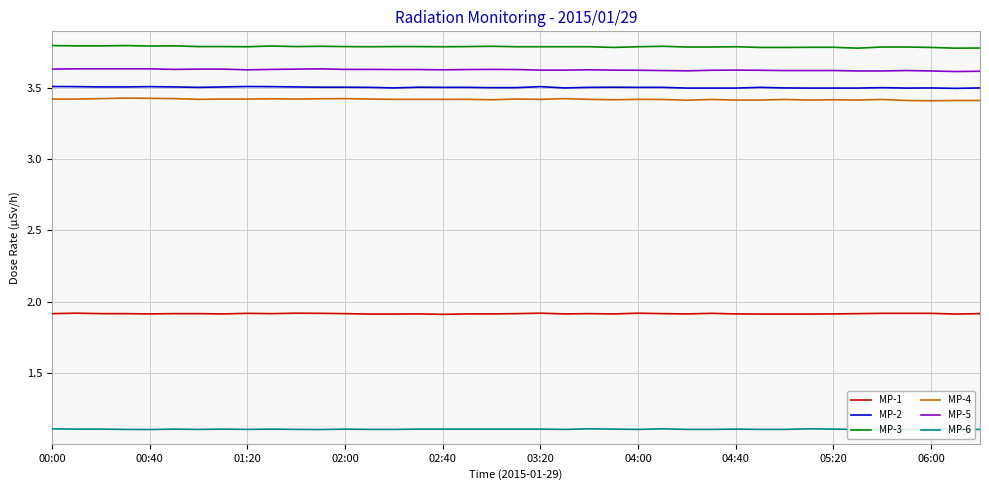

What is the smallest value displayed?

1.1